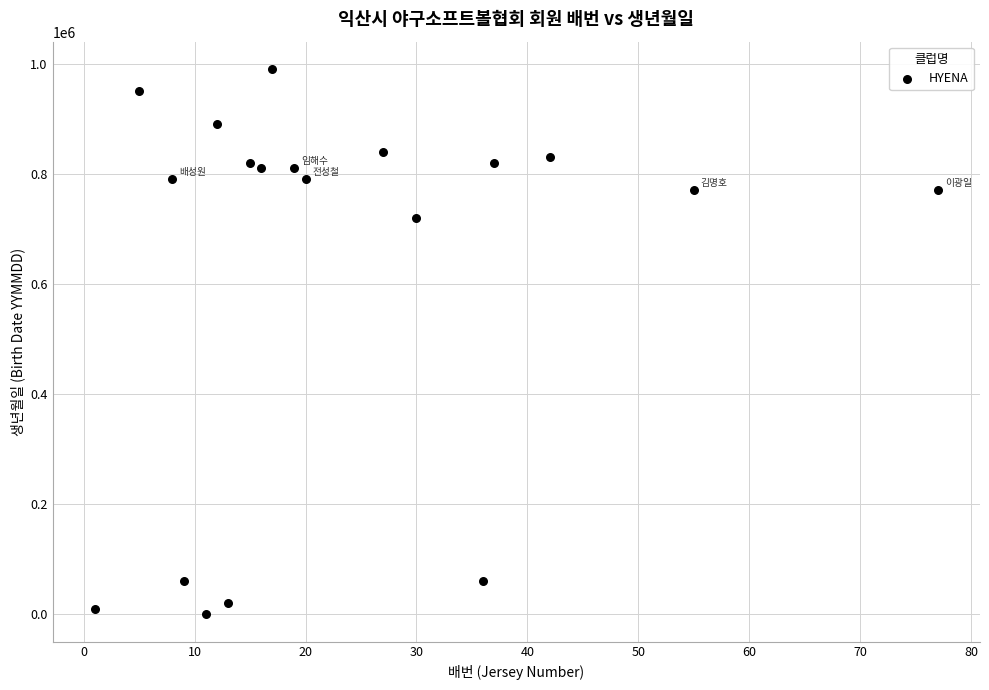

What Y value in the scatter plot is closest to 495521?

720822